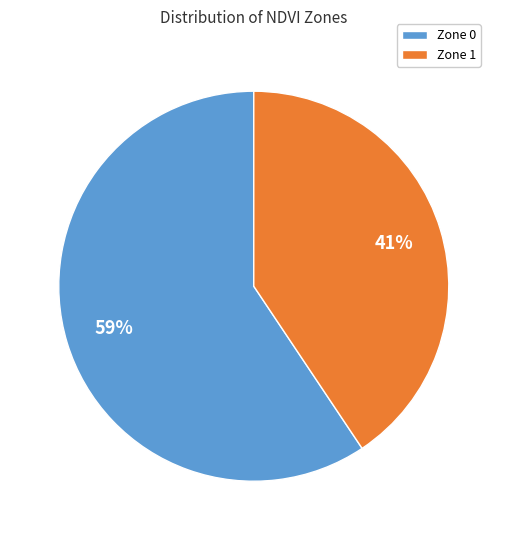

Which slice represents more than half of the pie?

Zone 0